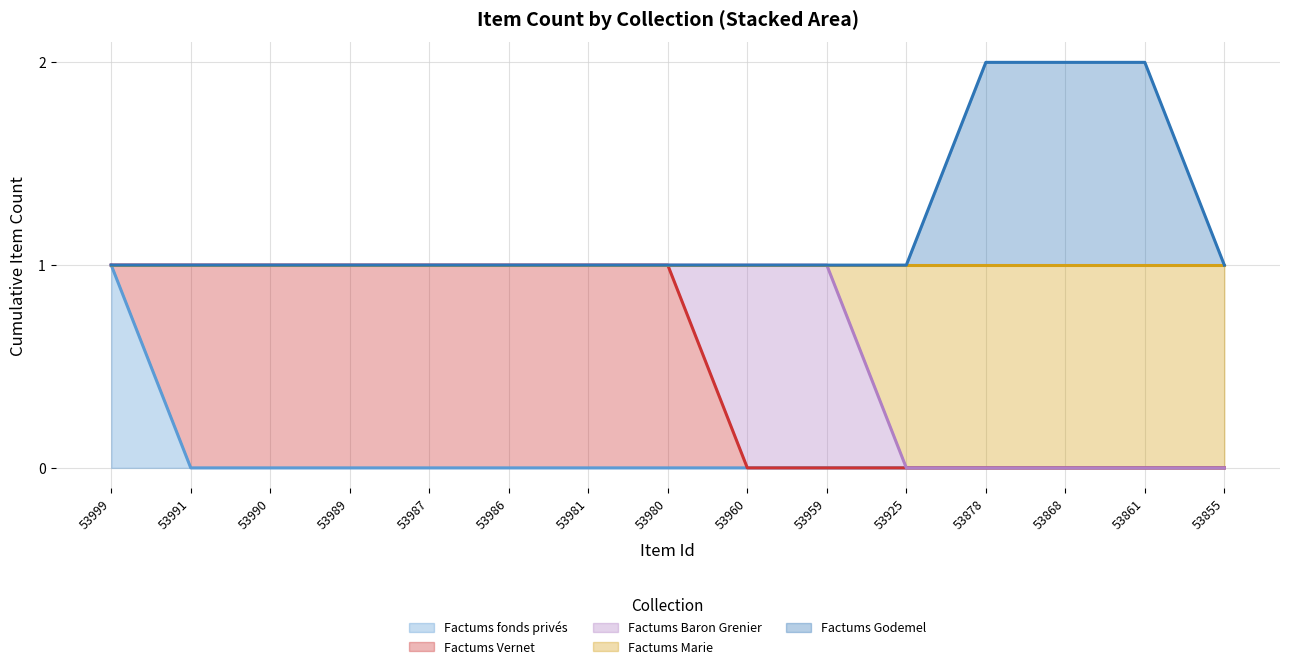

The value of Factums fonds privés at 53987 is 1. True or false?

False